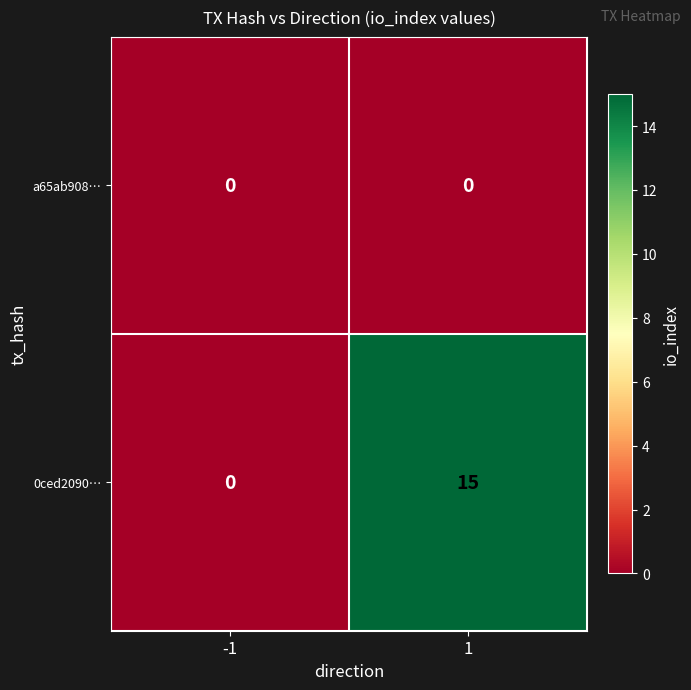

Rank the series by their maximum value, from highest to lowest.

0ced2090…, a65ab908…